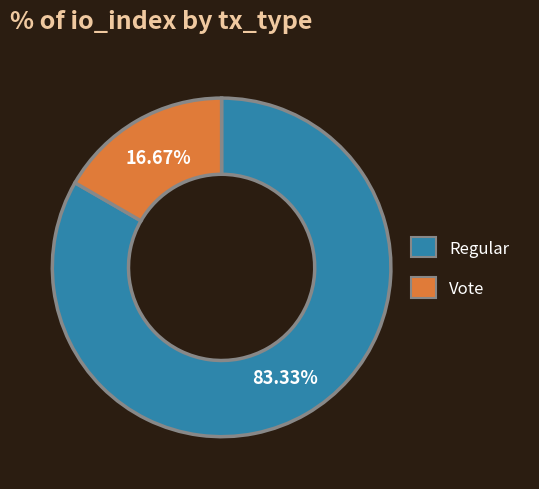

Count the number of slices in the pie.

2